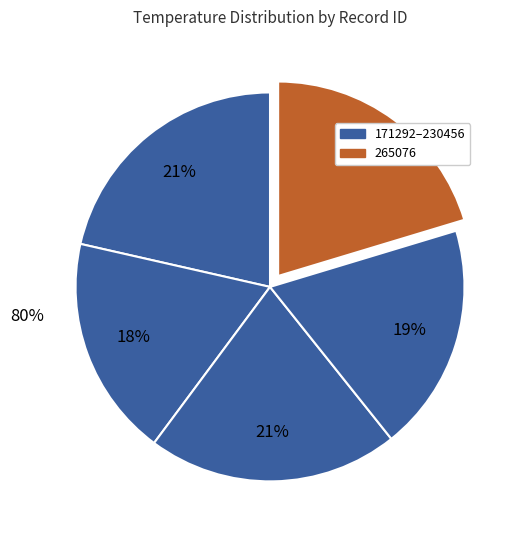

Does 195973 represent more than half of the total?

No